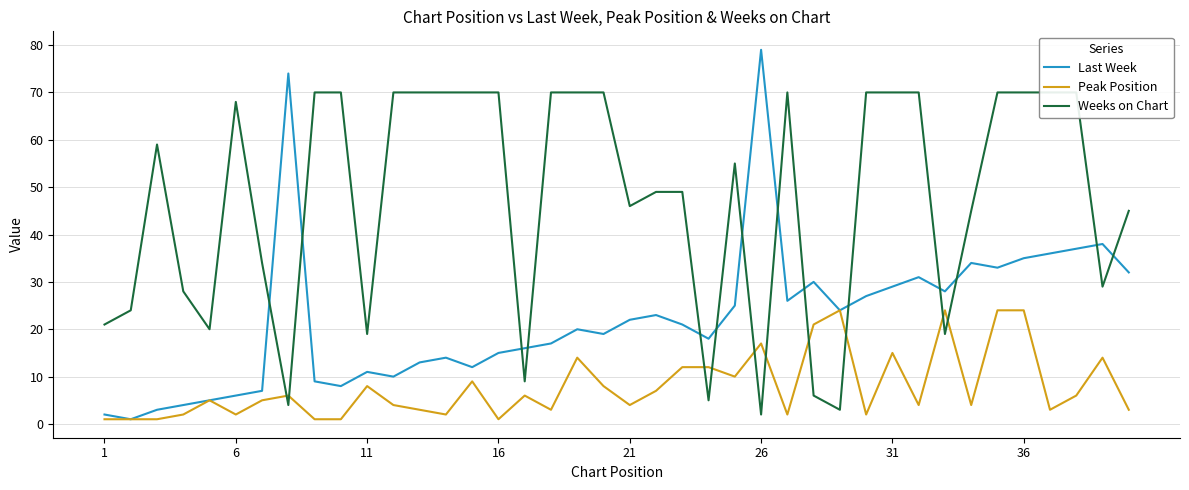

Reading left to right, what are all the values shown in this chart?

Last Week: 2	1	3	4	5	6	7	74	9	8	11	10	13	14	12	15	16	17	20	19	22	23	21	18	25	79	26	30	24	27	29	31	28	34	33	35	36	37	38	32
Peak Position: 1	1	1	2	5	2	5	6	1	1	8	4	3	2	9	1	6	3	14	8	4	7	12	12	10	17	2	21	24	2	15	4	24	4	24	24	3	6	14	3
Weeks on Chart: 21	24	59	28	20	68	34	4	70	70	19	70	70	70	70	70	9	70	70	70	46	49	49	5	55	2	70	6	3	70	70	70	19	45	70	70	70	70	29	45